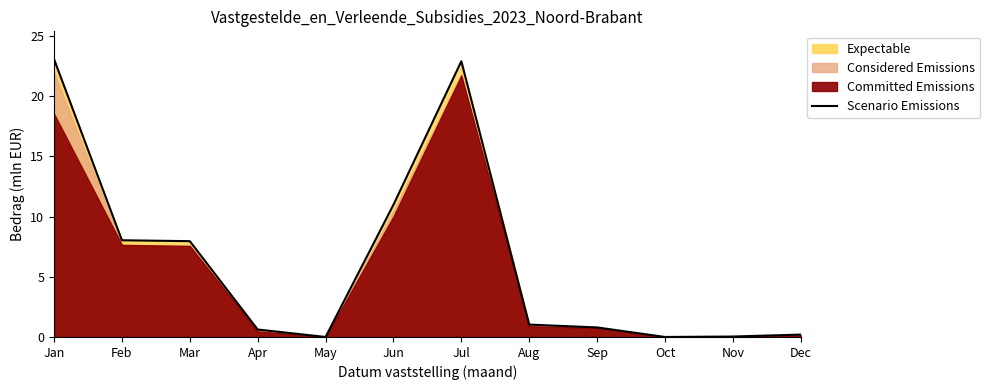

List the labels in order of value, largest first.

Jan, Jul, Jun, Feb, Mar, Aug, Sep, Apr, Dec, Nov, May, Oct